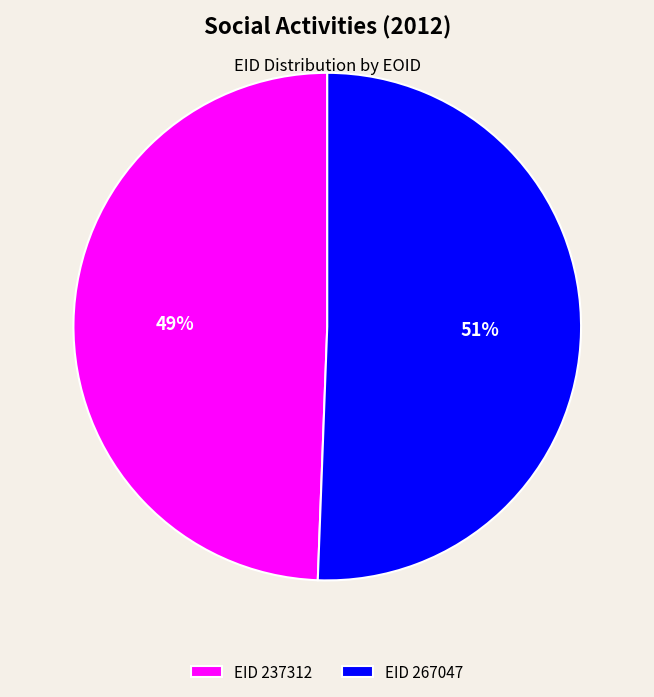

Approximately how many times larger is the value at EID 237312 compared to EID 267047?

1.0